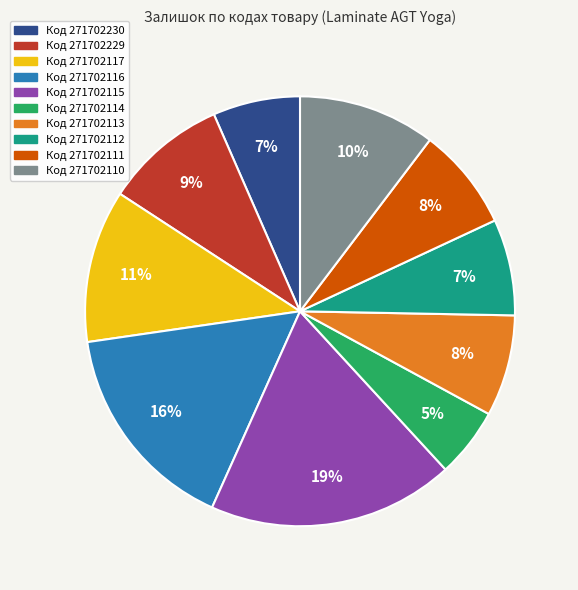

How many slices are in this pie chart?

10